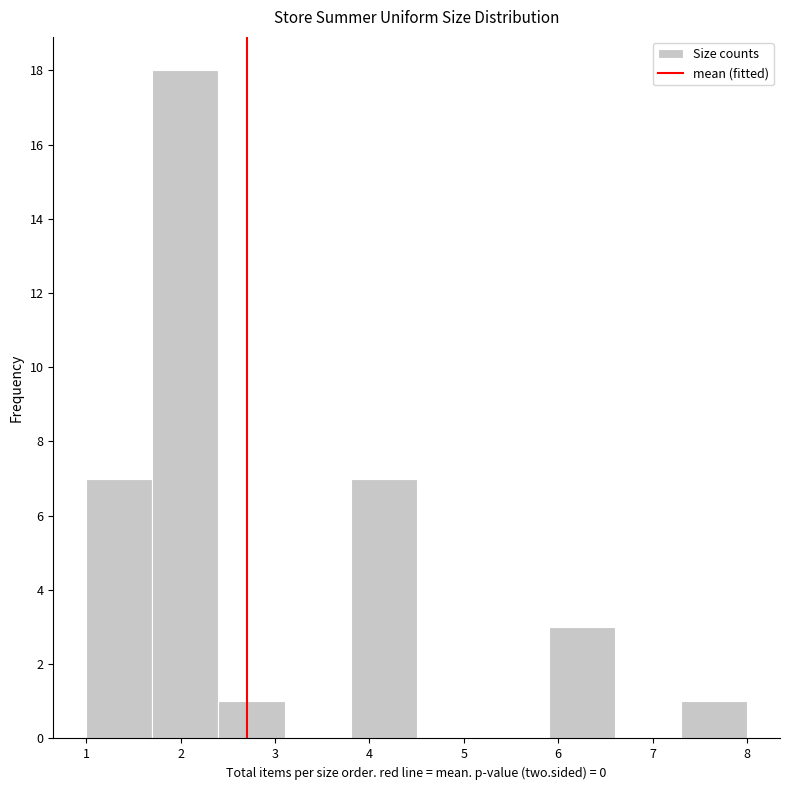

Which range on the x-axis has the tallest bar?

1.7 to 2.4